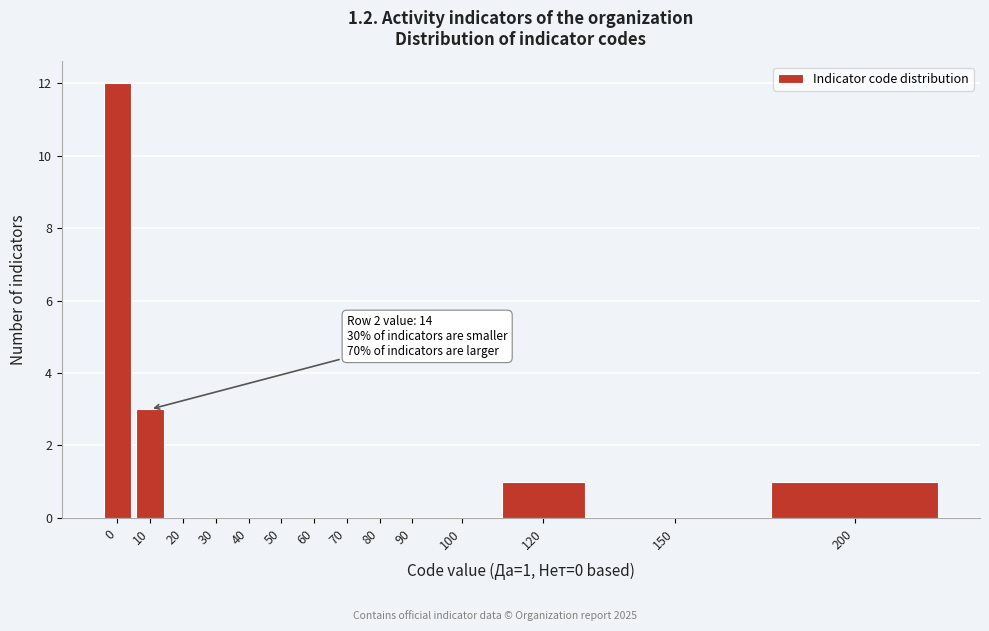

Reading left to right, what are all the values shown in this chart?

0=12	10=3	20=0	30=0	40=0	50=0	60=0	70=0	80=0	90=0	100=0	120=1	150=0	200=1